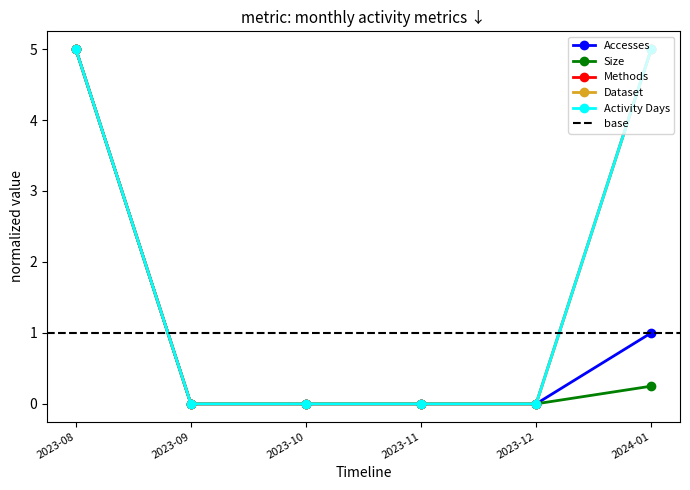

Reading left to right, extract all data points from this chart.

Accesses: 5.0	0.0	0.0	0.0	0.0	1.0
Size: 5.0	0.0	0.0	0.0	0.0	0.2
Methods: 5.0	0.0	0.0	0.0	0.0	5.0
Dataset: 5.0	0.0	0.0	0.0	0.0	5.0
Activity Days: 5.0	0.0	0.0	0.0	0.0	5.0